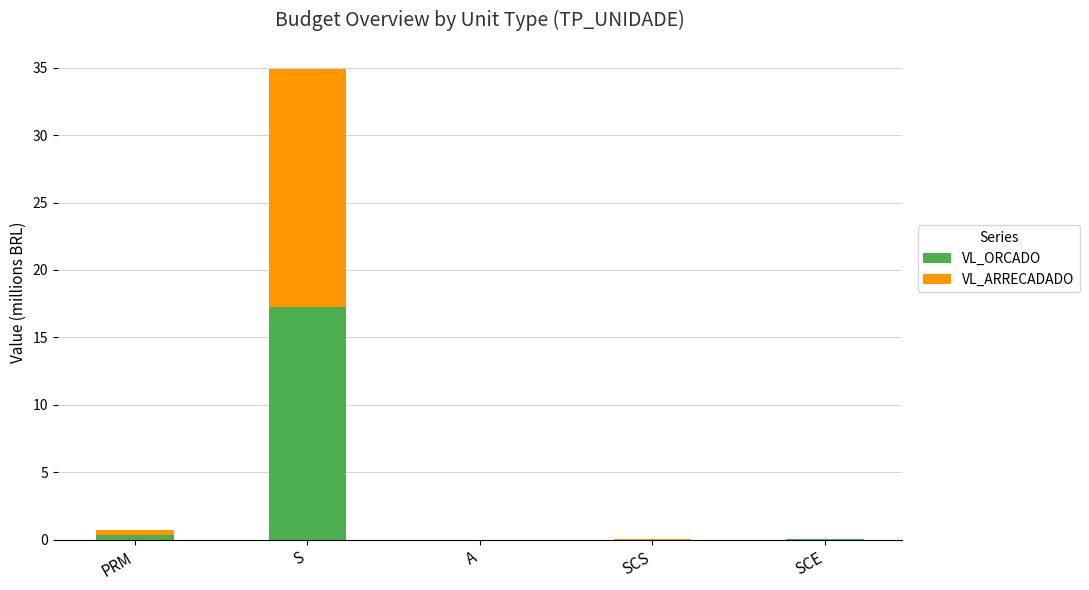

The VL_ORCADO series shows 0.0 at SCE. True or false?

True